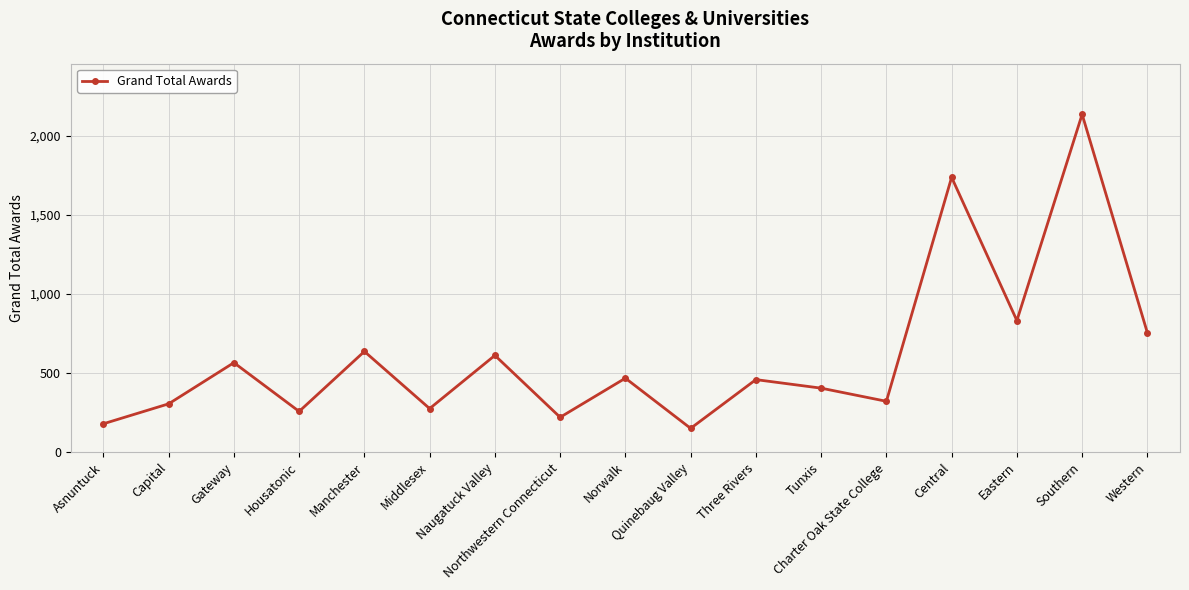

What is the smallest value displayed?

150